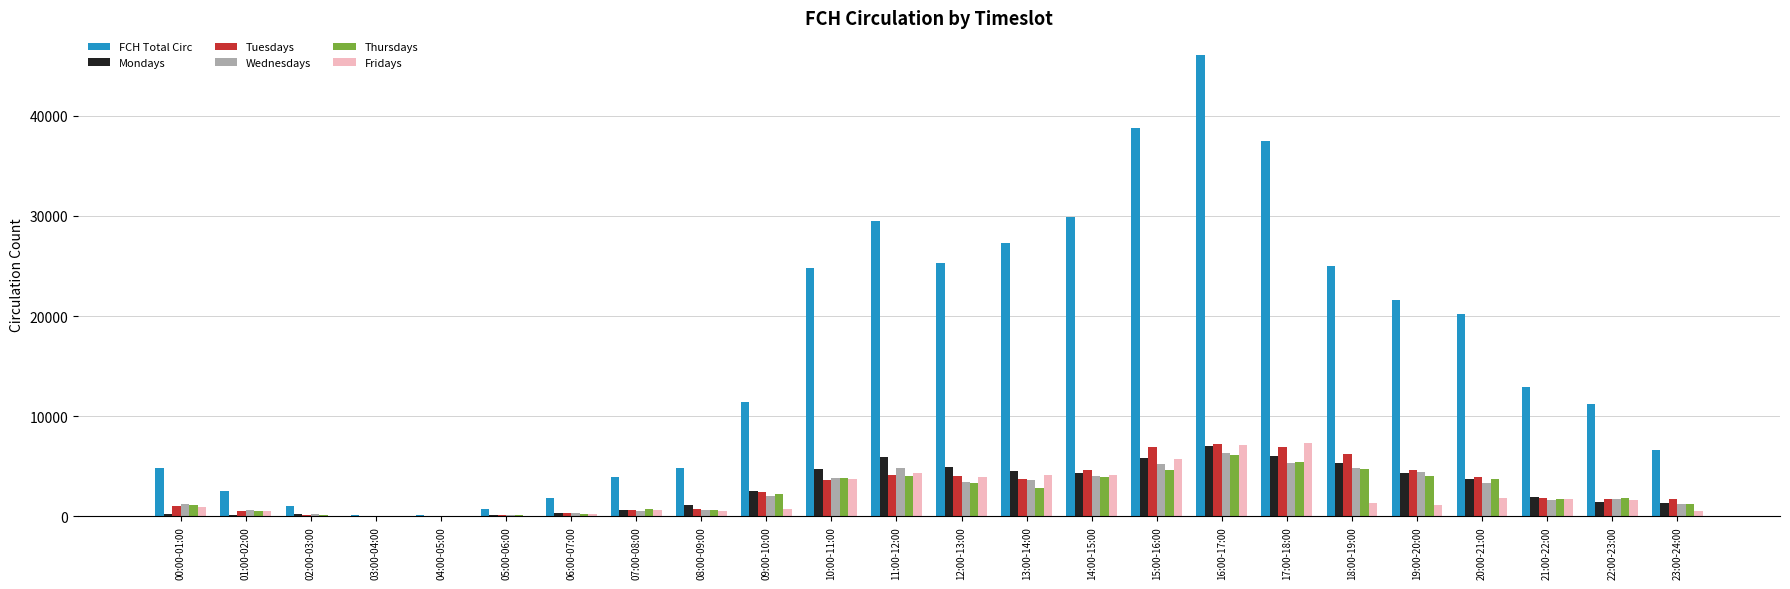

What is the maximum value for Tuesdays?

7217